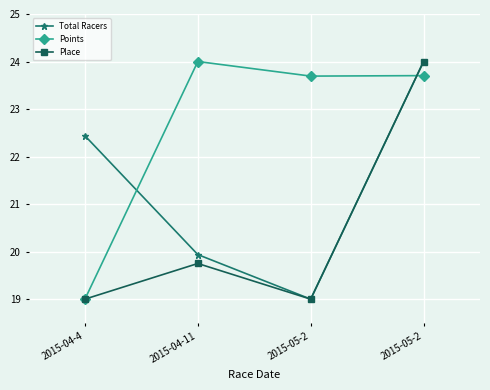

What are all the series names shown in the legend?

Total Racers, Points, Place